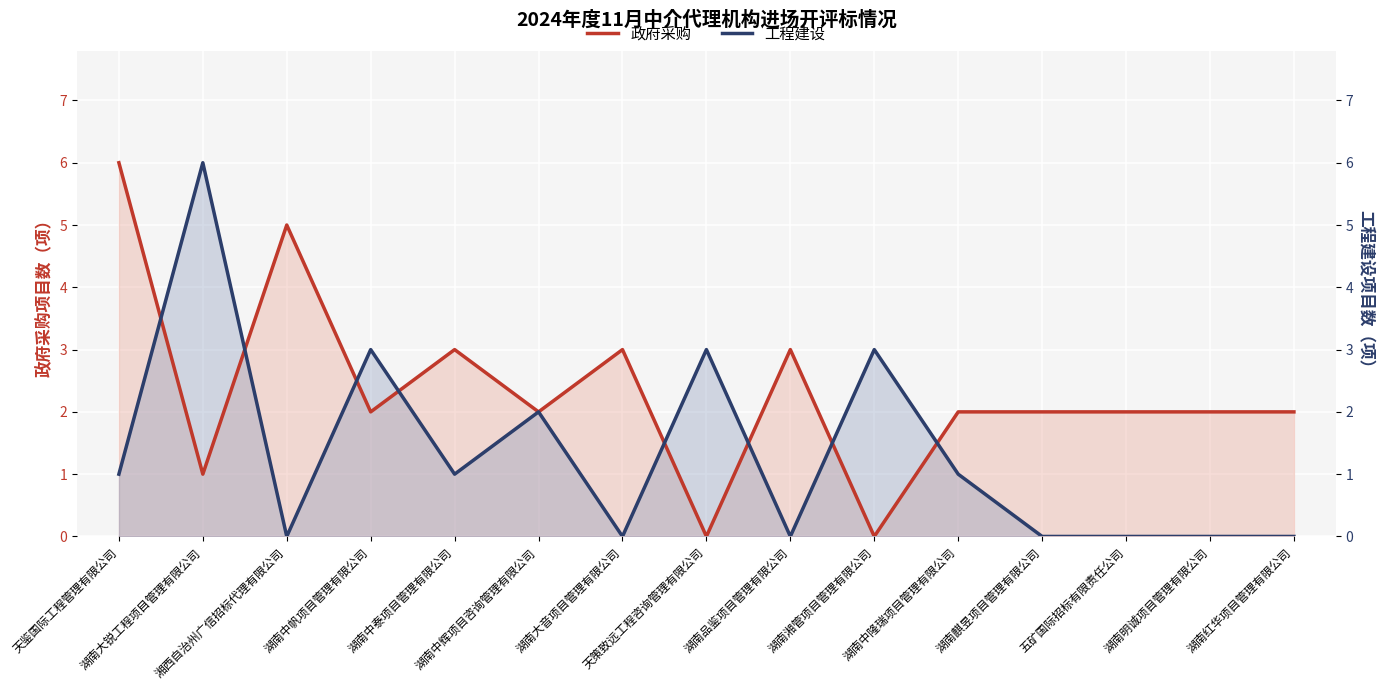

List the series in order of their overall mean, lowest first.

工程建设, 政府采购